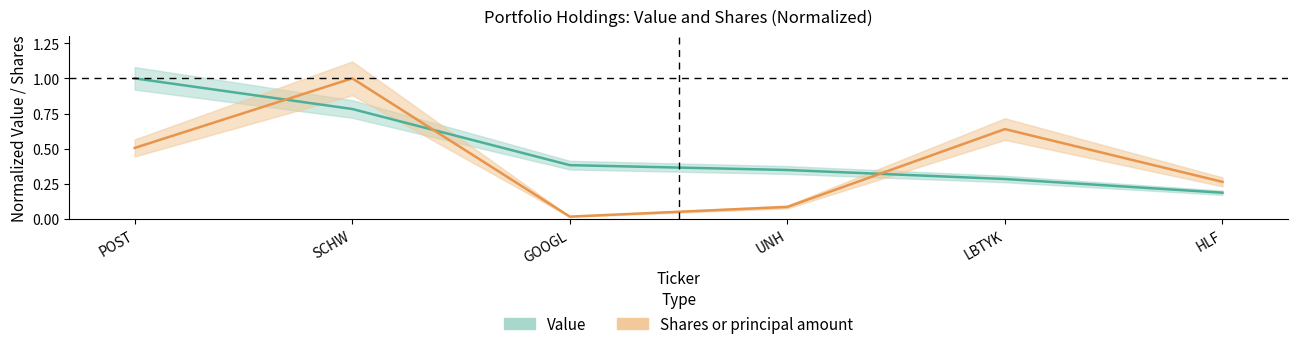

Where is the first local minimum for Shares or principal amount?

GOOGL